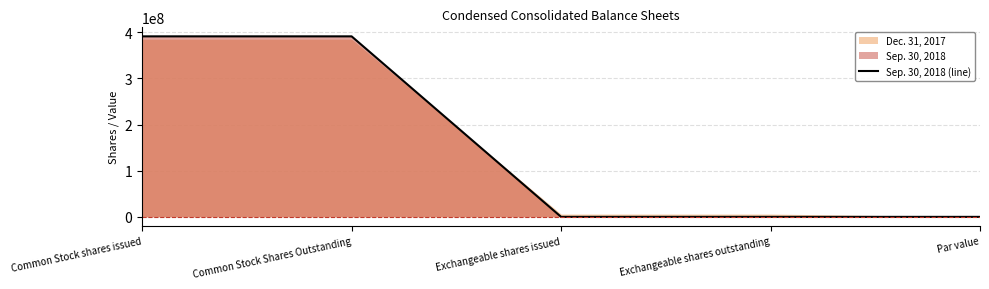

How many lines are shown in the chart?

1